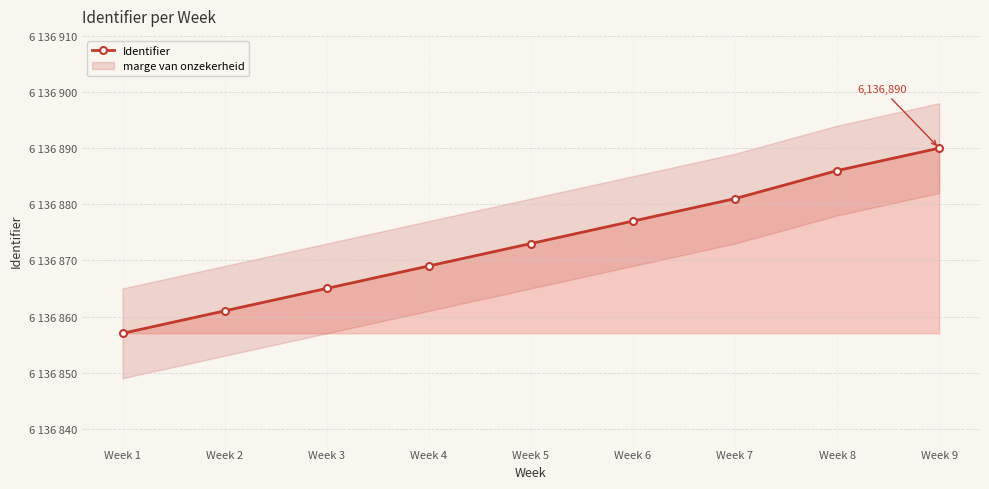

How many data points are less than 6136873?

4